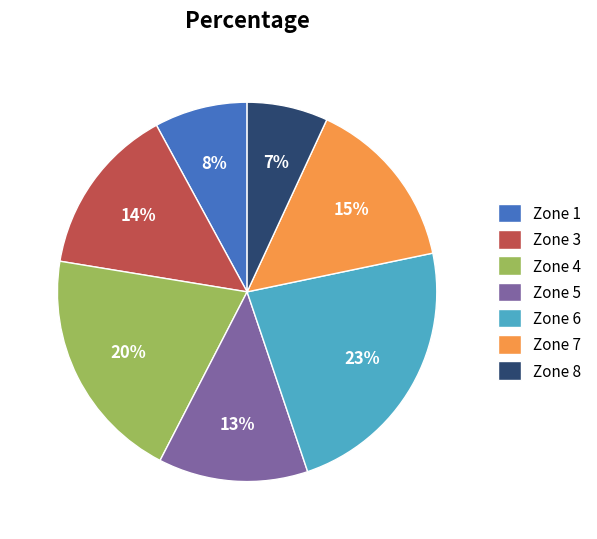

How many slices are in this pie chart?

7